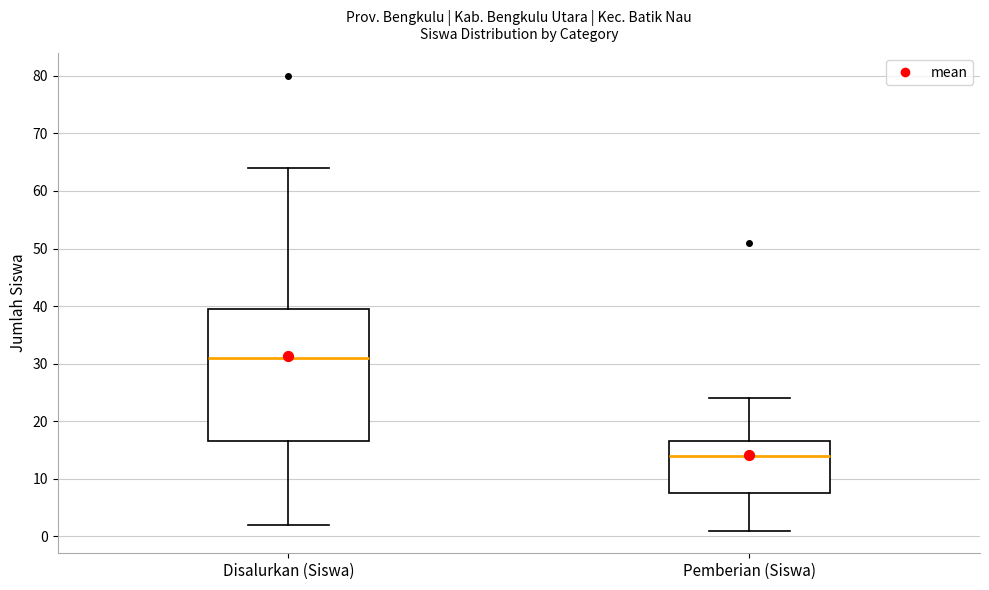

Reading left to right, read every box against the y-axis: the position of its median line, the range the box covers, and the ends of its whiskers. The values are not printed on the chart, so give them approximately, as read against the axis.

Disalurkan (Siswa): median 31, box 17 to 40, whiskers 2 to 64
Pemberian (Siswa): median 14, box 8 to 17, whiskers 1 to 24